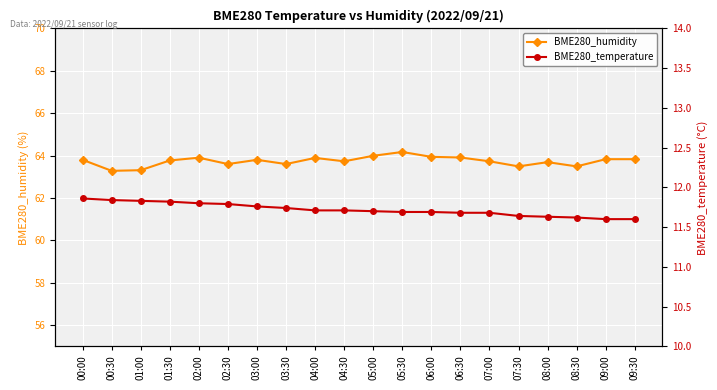

What is the highest value of the BME280_humidity series?

64.2